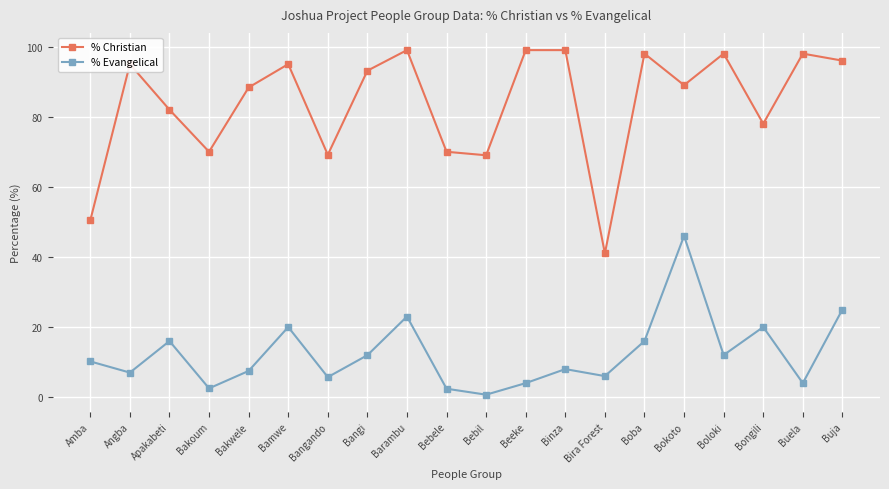

True or false: % Christian and % Evangelical intersect in this chart.

False